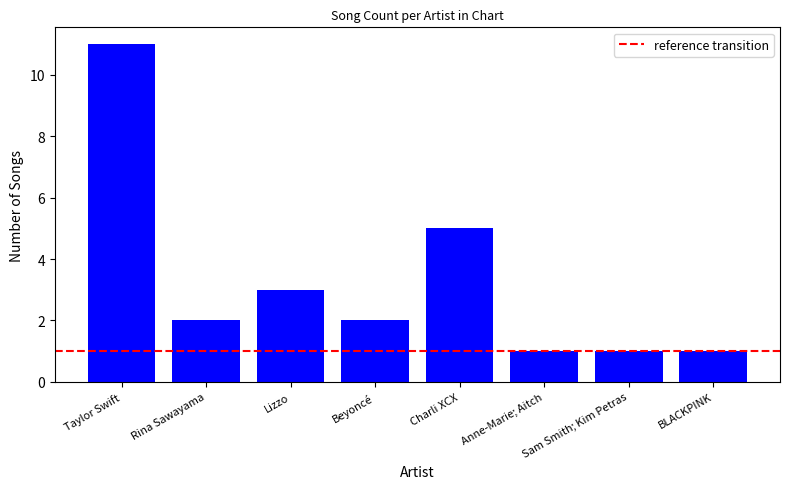

What is the label of the 5th bar from the right?

Beyoncé